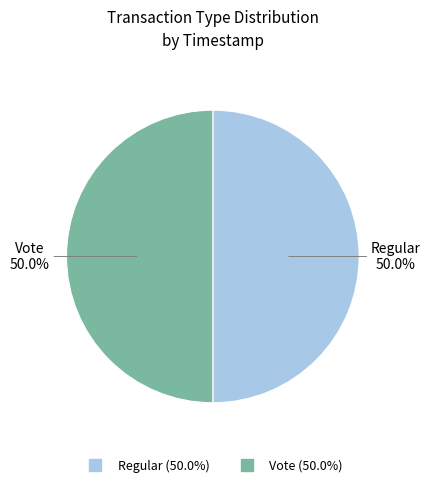

Is the sum of Regular and Vote greater than half?

Yes